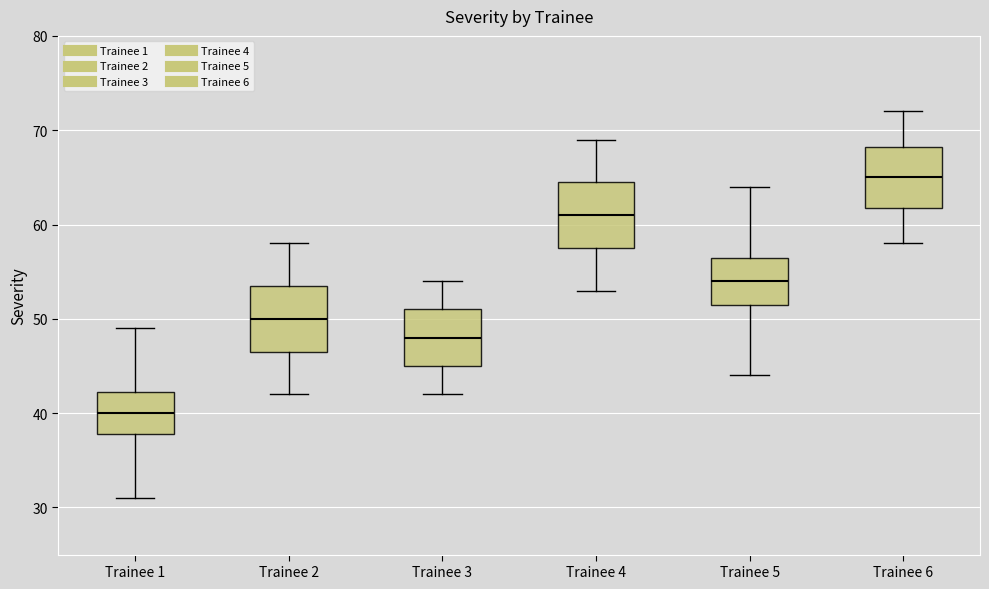

Reading left to right, read every box against the y-axis: the position of its median line, the range the box covers, and the ends of its whiskers. The values are not printed on the chart, so give them approximately, as read against the axis.

Trainee 1: median 40, box 38 to 42, whiskers 31 to 49
Trainee 2: median 50, box 47 to 54, whiskers 42 to 58
Trainee 3: median 48, box 45 to 51, whiskers 42 to 54
Trainee 4: median 61, box 58 to 65, whiskers 53 to 69
Trainee 5: median 54, box 52 to 57, whiskers 44 to 64
Trainee 6: median 65, box 62 to 68, whiskers 58 to 72